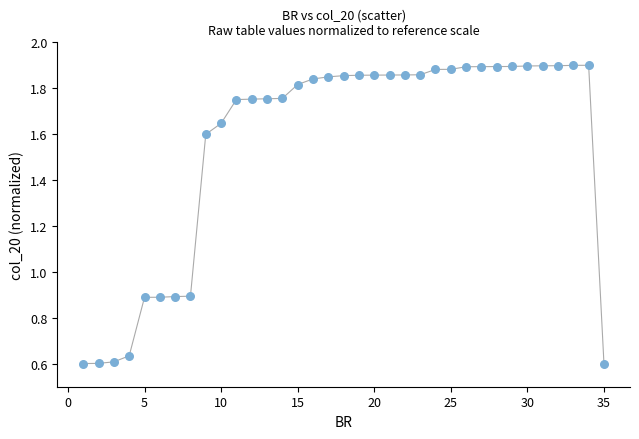

What is the range of X values (max minus min)?

34.0